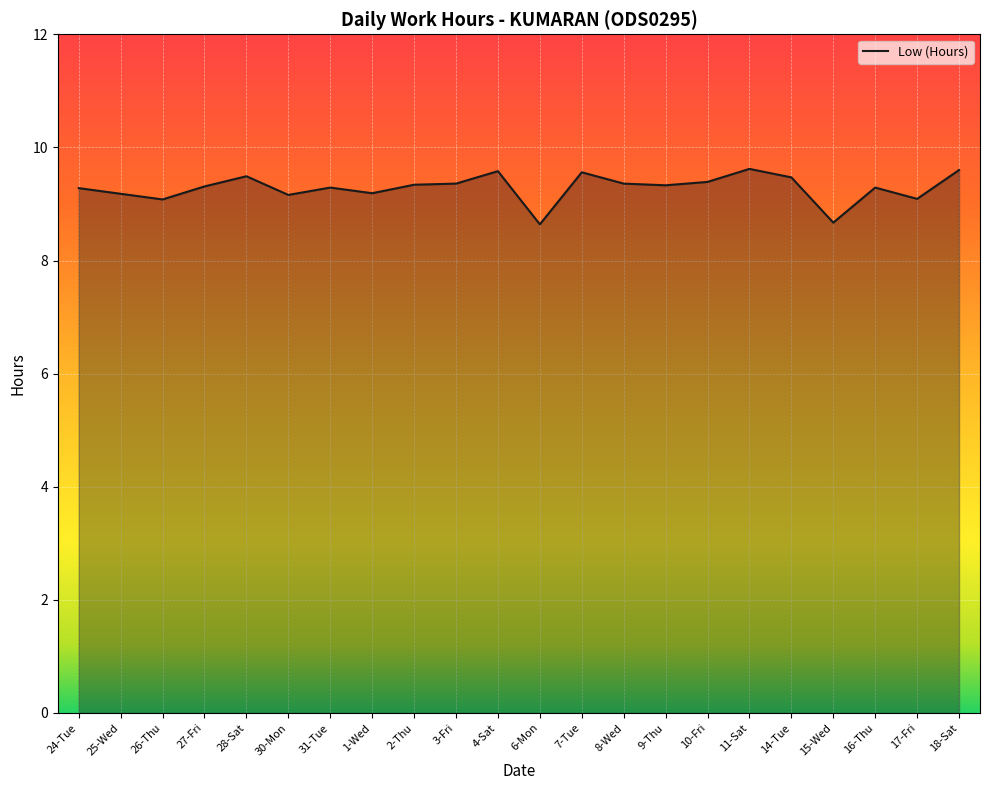

Rank the categories by value from lowest to highest.

6-Mon, 15-Wed, 26-Thu, 17-Fri, 30-Mon, 25-Wed, 1-Wed, 24-Tue, 31-Tue, 16-Thu, 27-Fri, 9-Thu, 2-Thu, 3-Fri, 8-Wed, 10-Fri, 14-Tue, 28-Sat, 7-Tue, 4-Sat, 18-Sat, 11-Sat